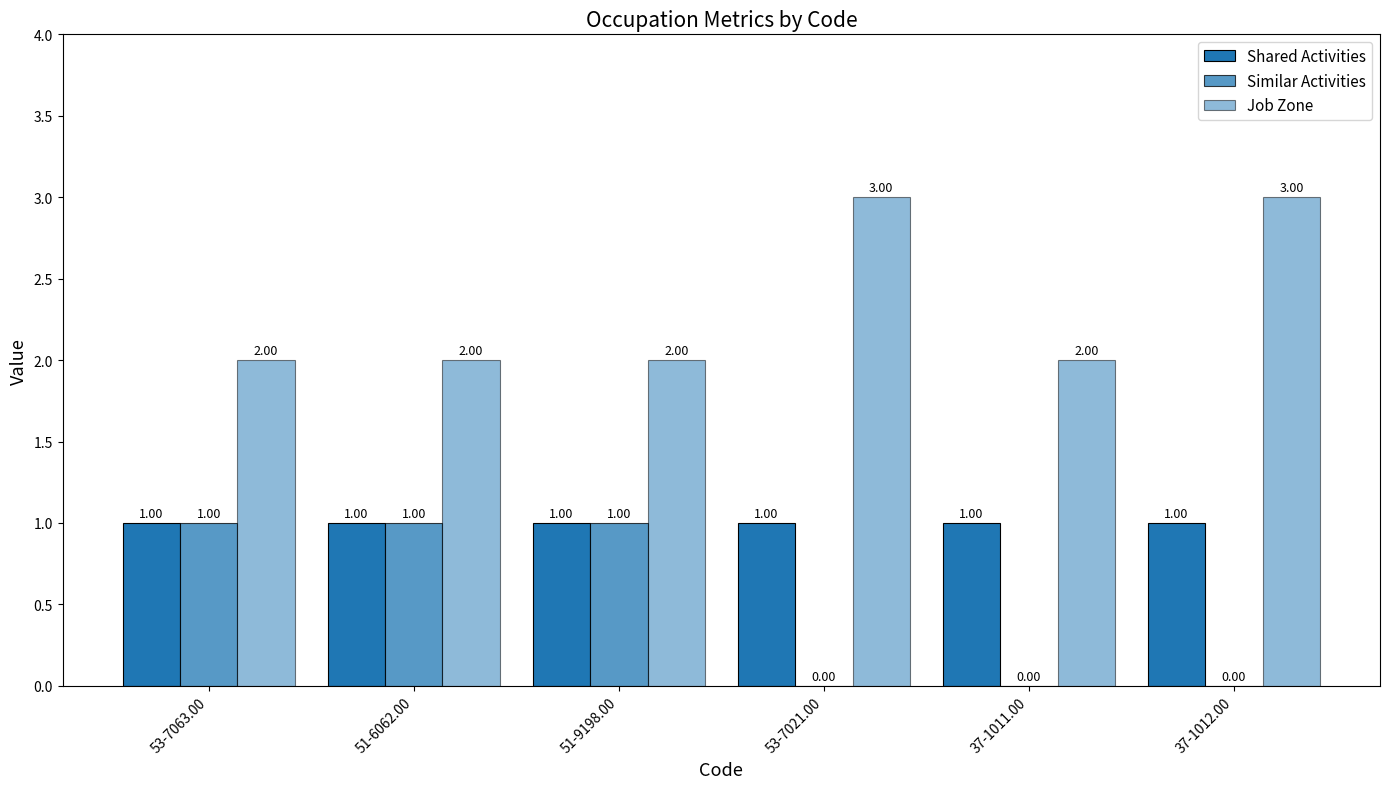

What is the greatest value displayed?

3